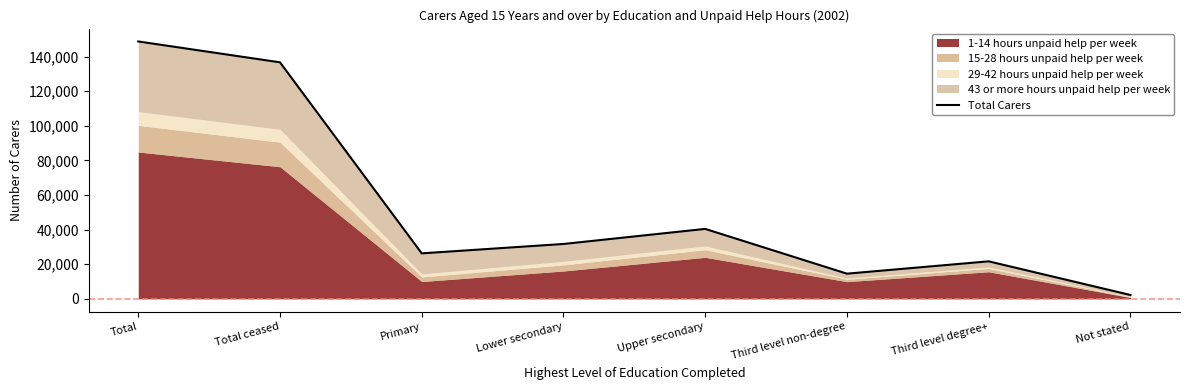

Which label corresponds to the largest value in the chart?

Total